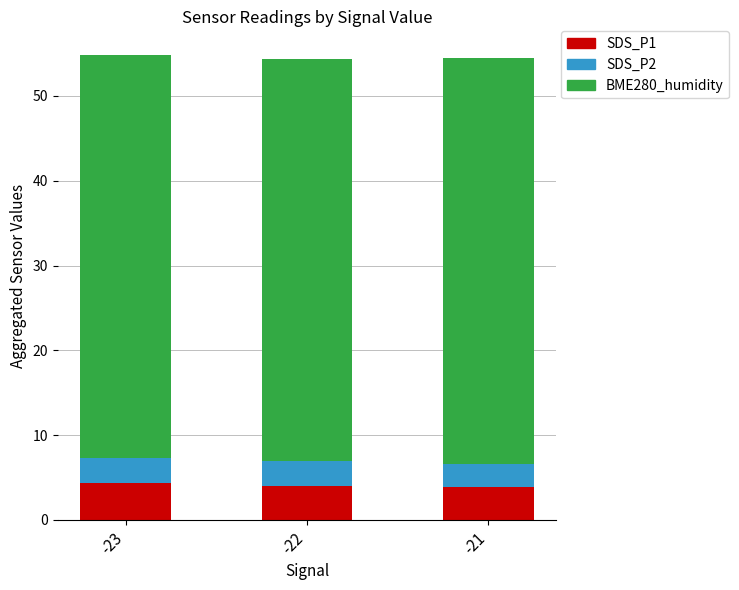

True or false: SDS_P1 has a value of 3.9 at -21.

True